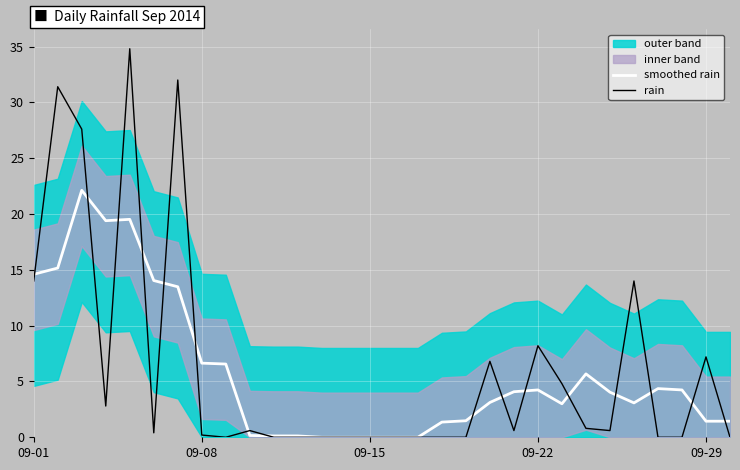

What is the maximum value for rain?

34.8